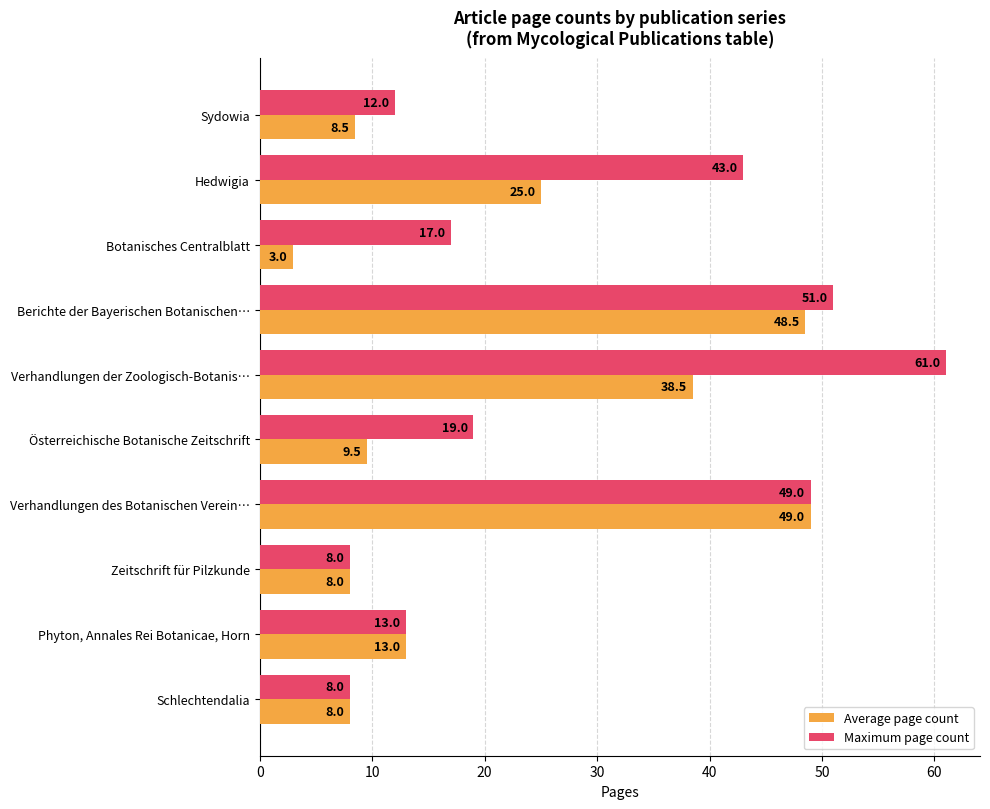

Is it true that Average page count equals 9.5 at Österreichische Botanische Zeitschrift?

True